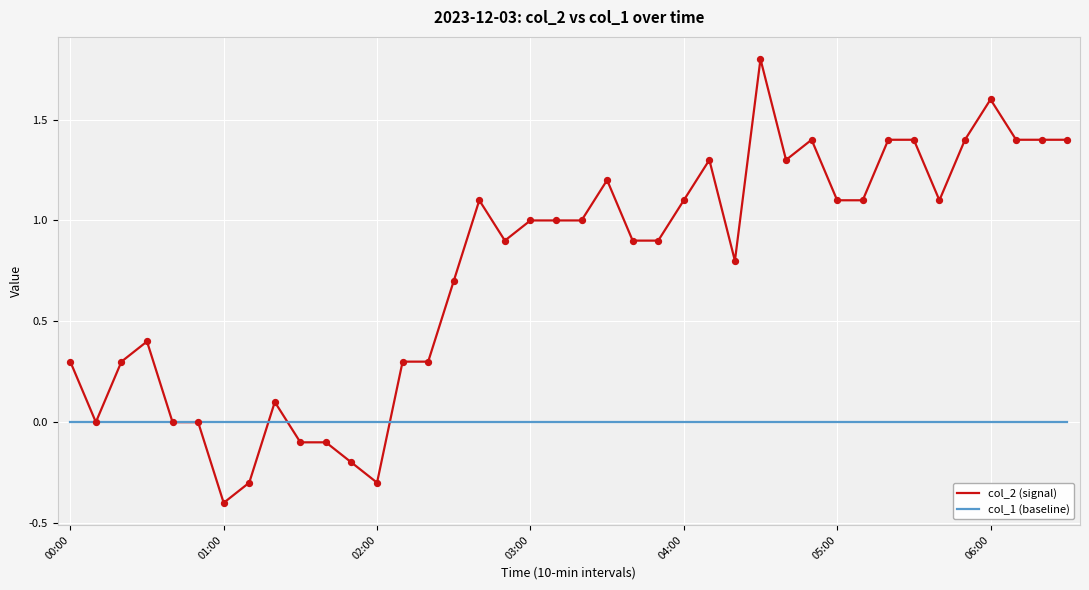

Rank the series by their maximum value, from highest to lowest.

col_2 (signal), col_1 (baseline)